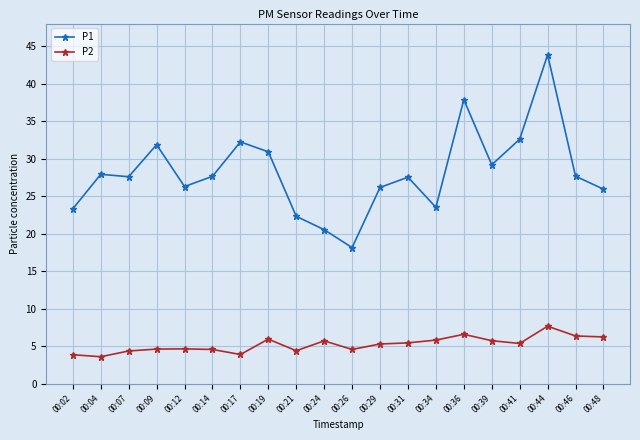

True or false: P2 and P1 cross at least once.

False